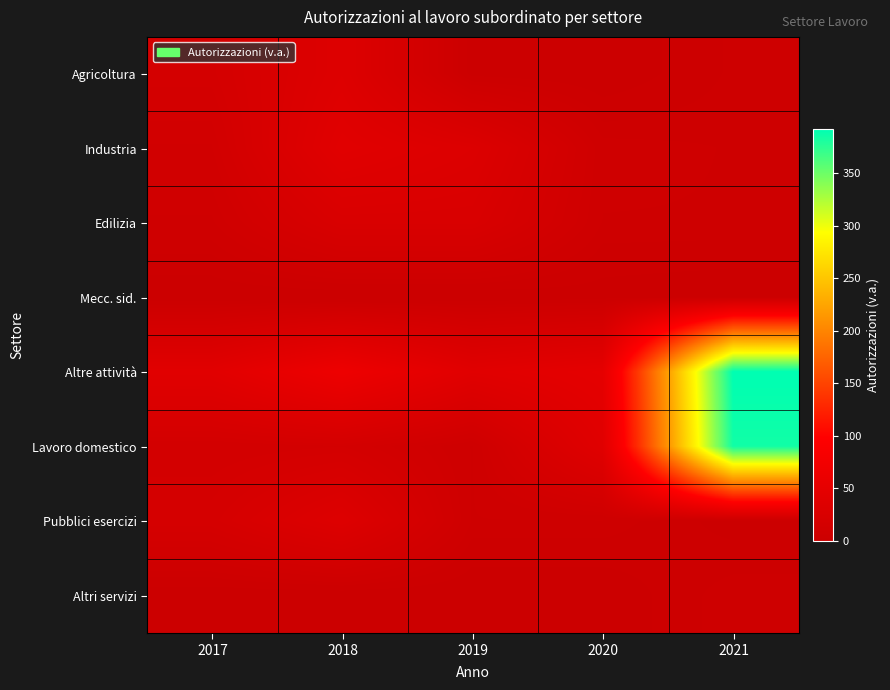

What is the total value across all series at 2020?

109